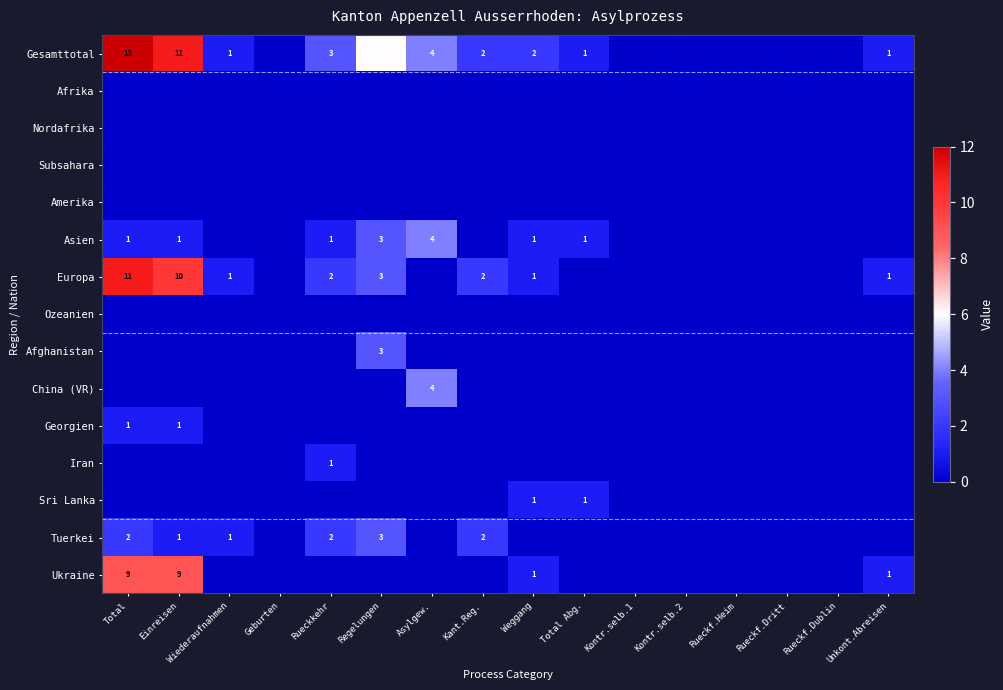

What is the sum of the Gesamttotal values at Kant.Reg. and Asylgew.?

6